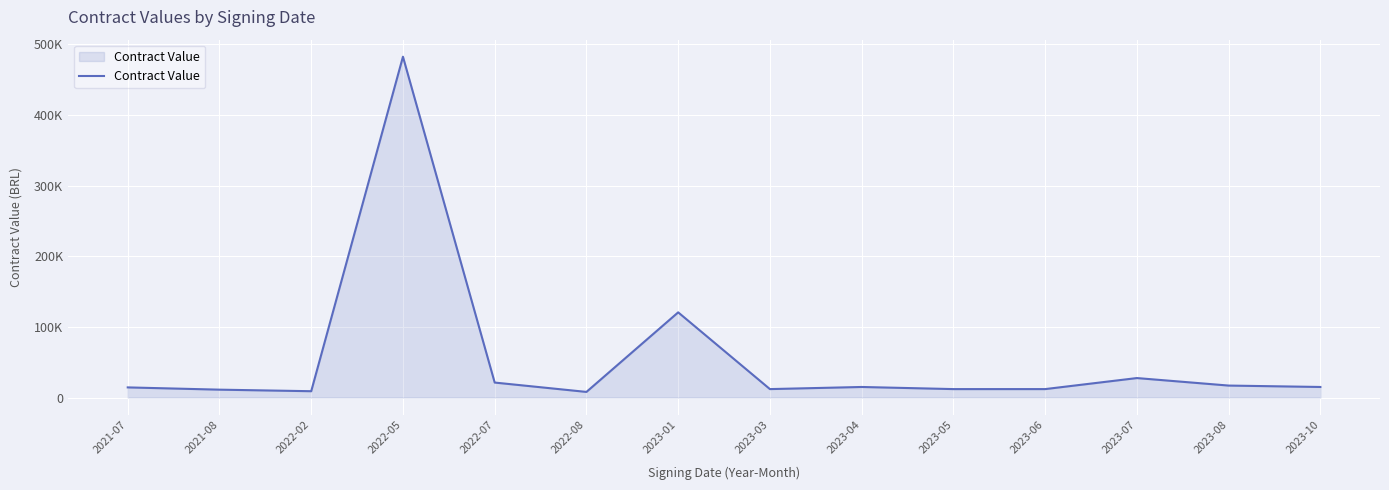

List the labels in order of value, largest first.

2022-05, 2023-01, 2023-07, 2022-07, 2023-08, 2023-04, 2023-10, 2021-07, 2023-03, 2023-05, 2023-06, 2021-08, 2022-02, 2022-08